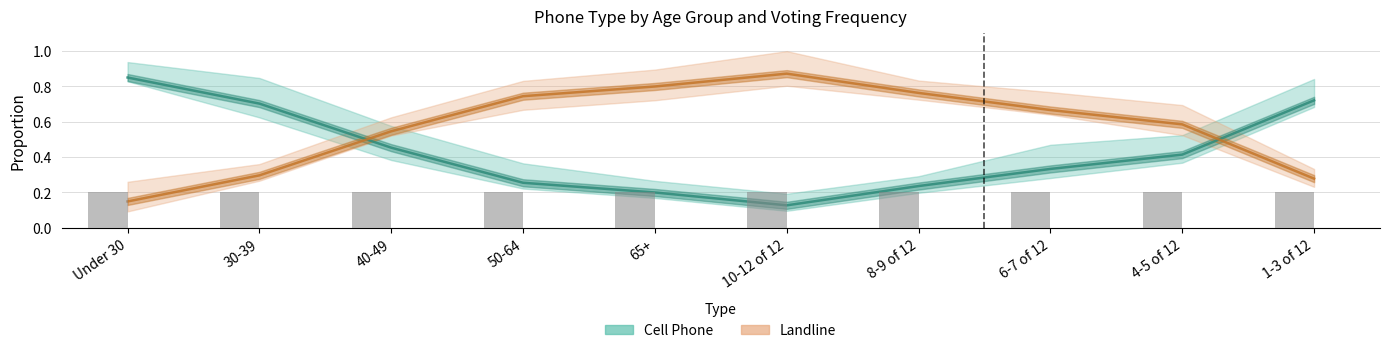

What is the difference between the second highest and second lowest values in the Cell Phone series?

0.5